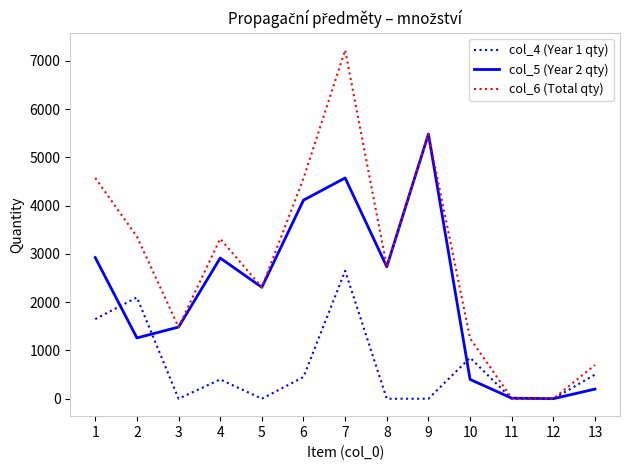

Is the value of col_6 (Total qty) at 5 greater than the value of col_5 (Year 2 qty) at 12?

Yes